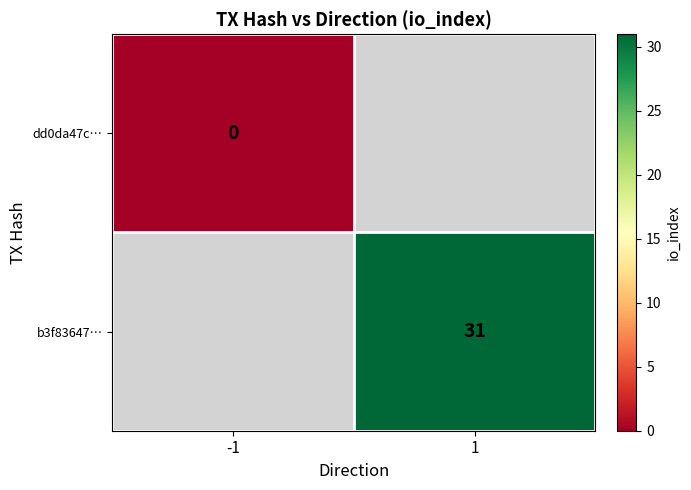

Is it true that b3f83647… equals 41 at 1?

False